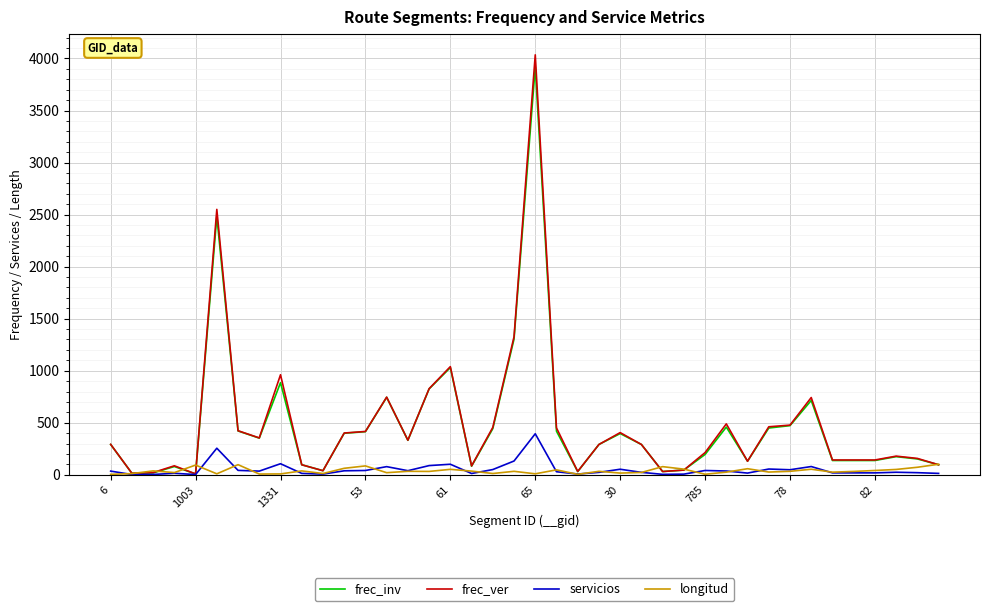

Which series has the widest spread of values?

frec_ver